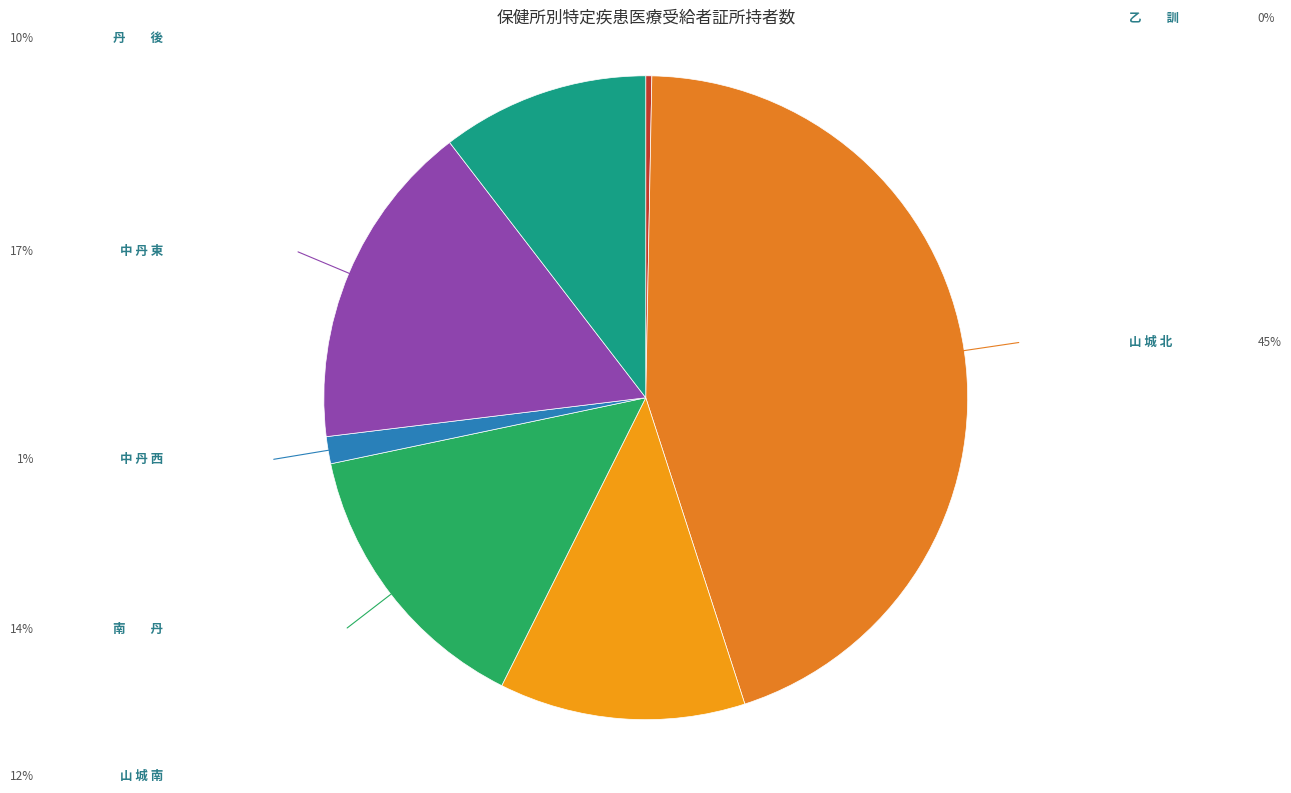

Does any single category account for the majority?

No